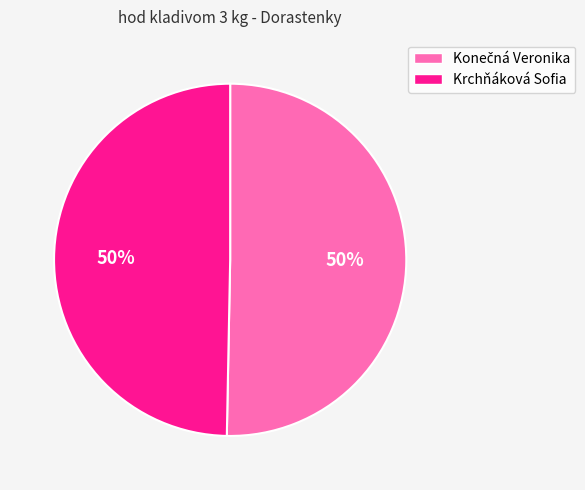

The Krchňáková Sofia slice represents 61% of the pie. True or false?

False